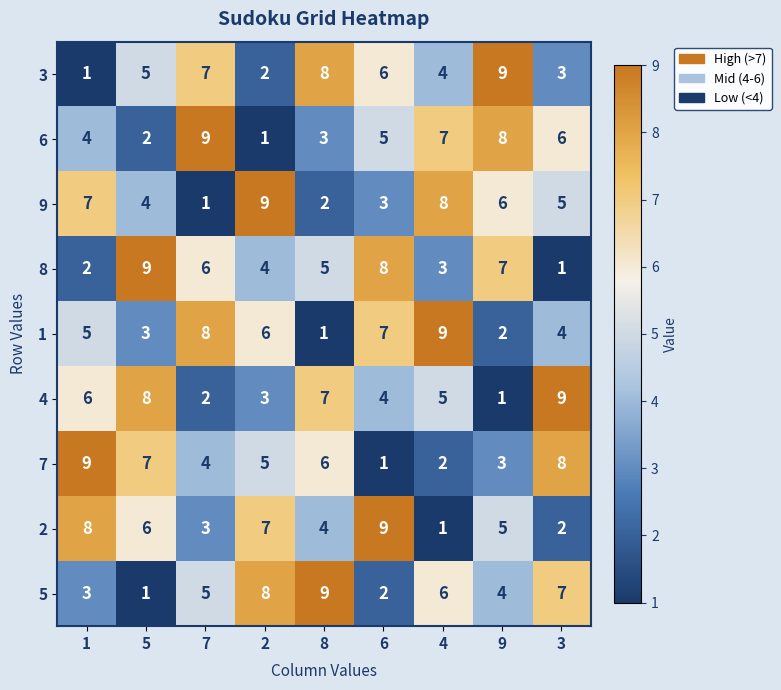

Rank the categories by 7 value from highest to lowest.

1, 3, 5, 8, 2, 7, 9, 4, 6